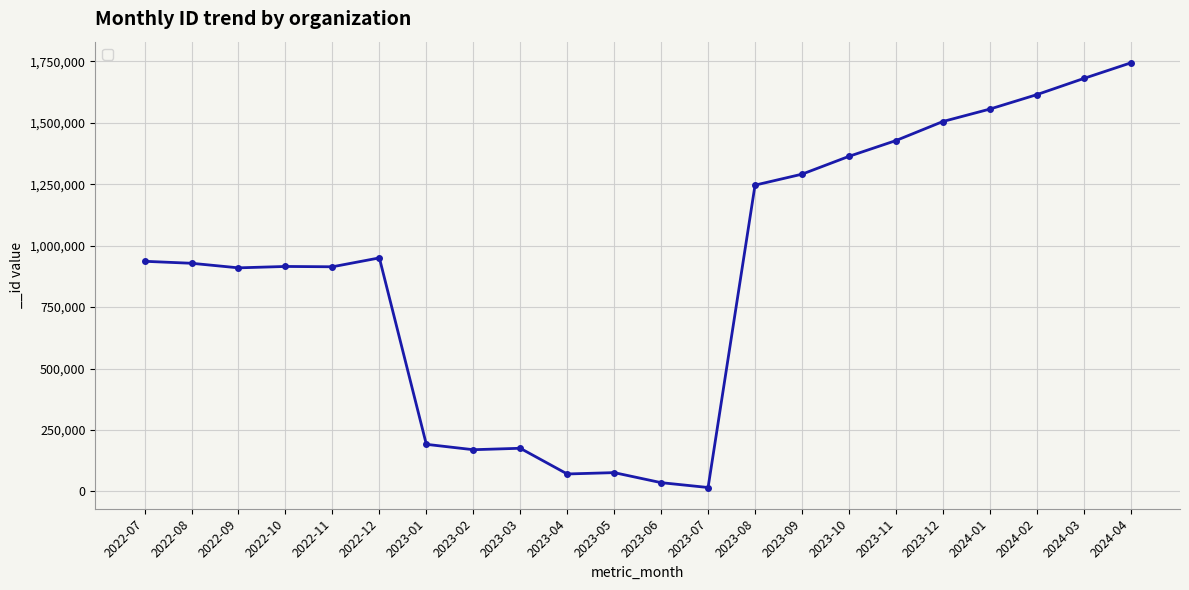

The value at 2023-04 is 70786. True or false?

True